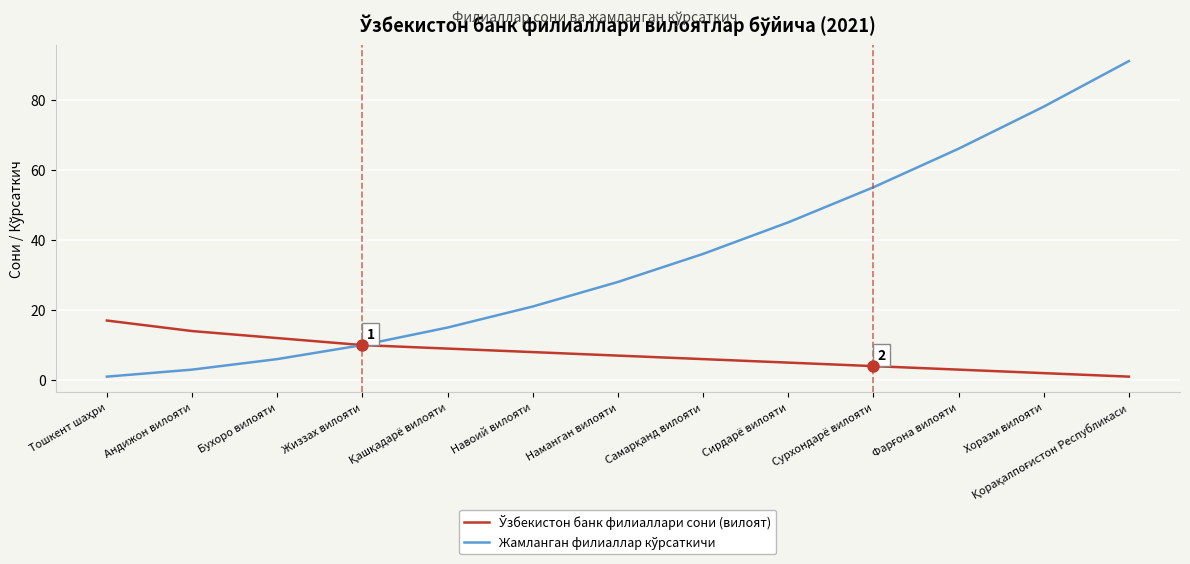

What is the maximum value shown in the chart?

91